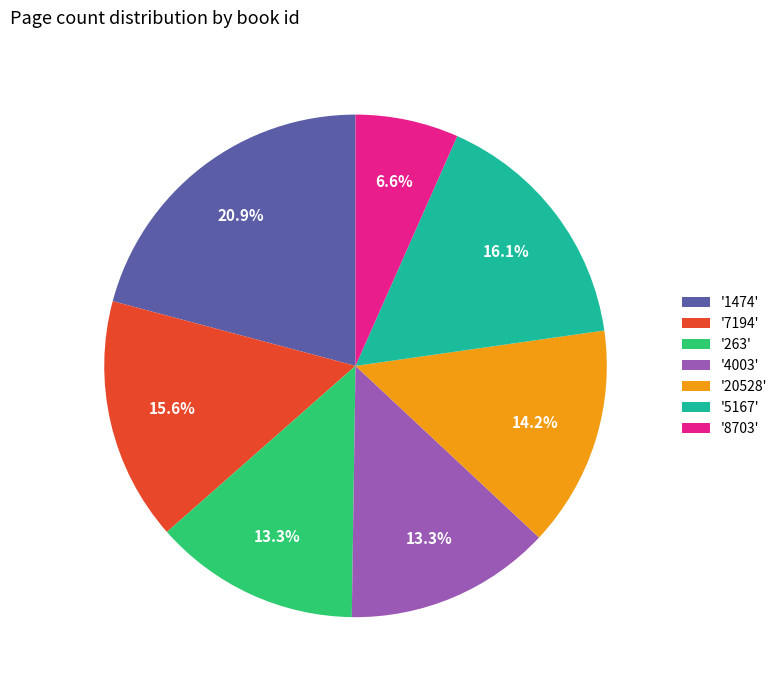

Which has a higher value, '20528' or '8703'?

'20528'